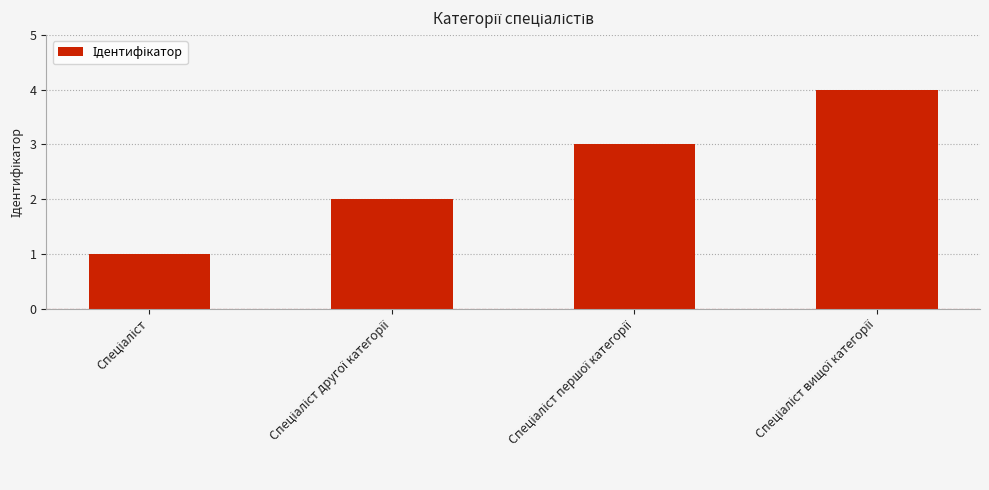

How many categories are shown in the chart?

4